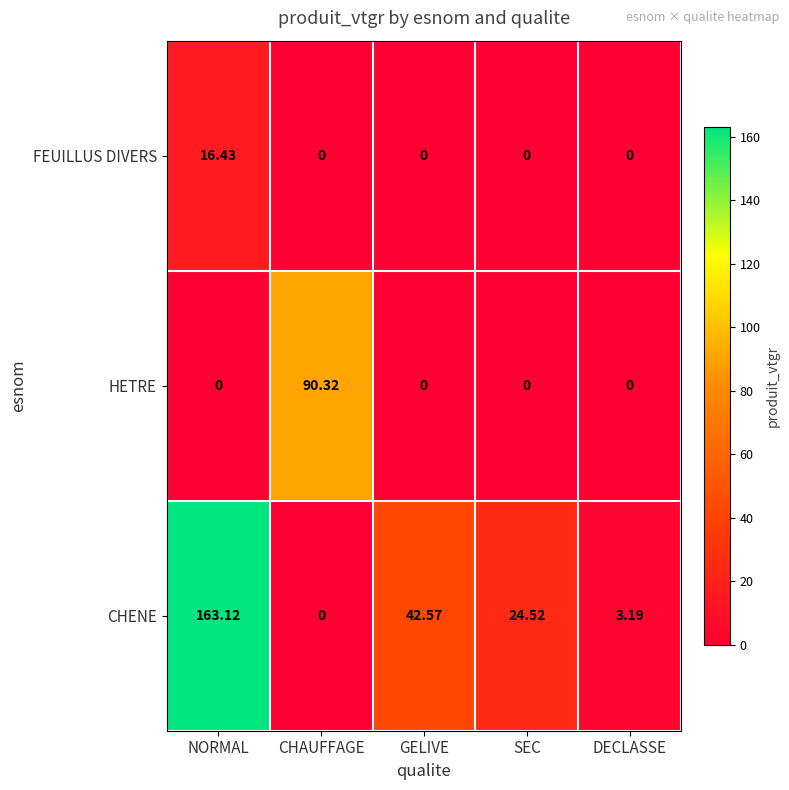

Which series has the largest total across all categories?

CHENE